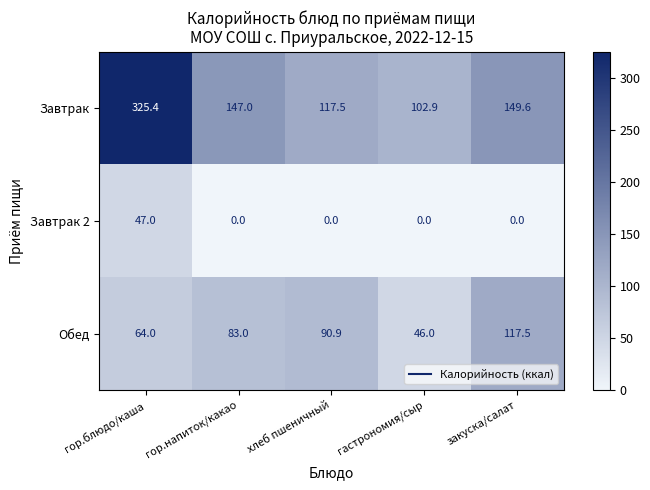

Rank the categories by Завтрак value from lowest to highest.

гастрономия/сыр, хлеб пшеничный, гор.напиток/какао, закуска/салат, гор.блюдо/каша